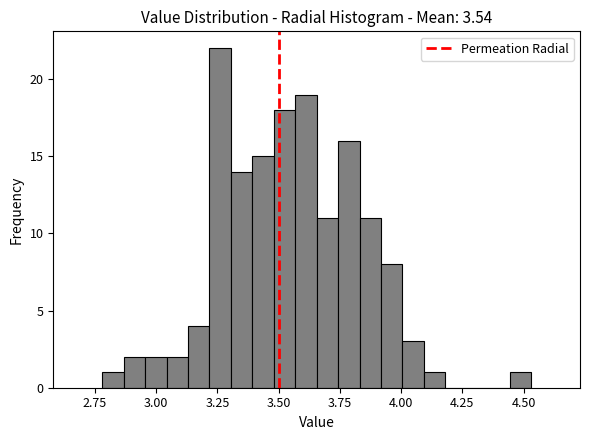

Read against the x-axis, roughly where is the centre of the tallest bar?

3.25